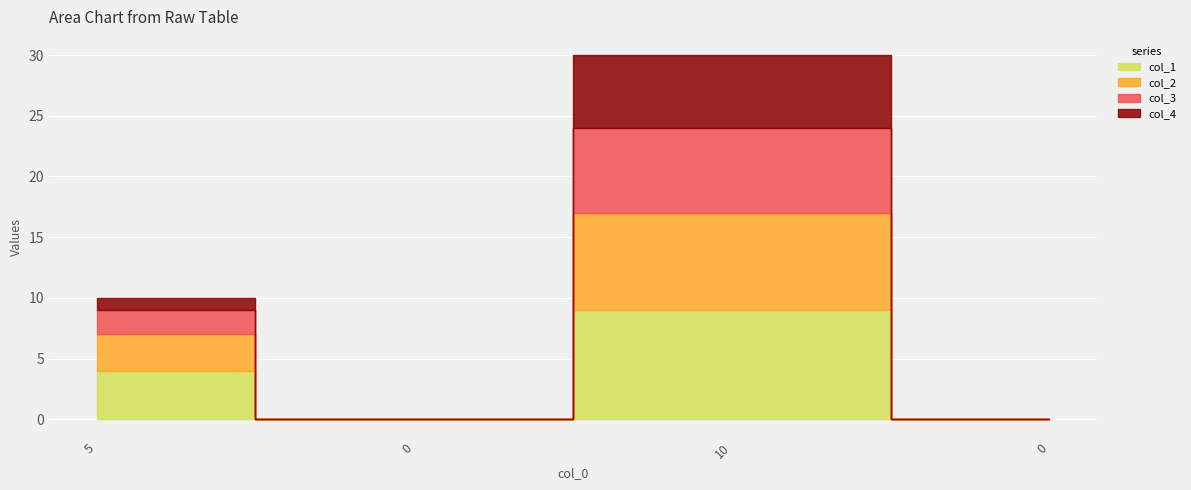

Reading left to right, what are all the values shown in this chart?

col_1: 5=4	0=0	10=9	0=0
col_2: 5=3	0=0	10=8	0=0
col_3: 5=2	0=0	10=7	0=0
col_4: 5=1	0=0	10=6	0=0